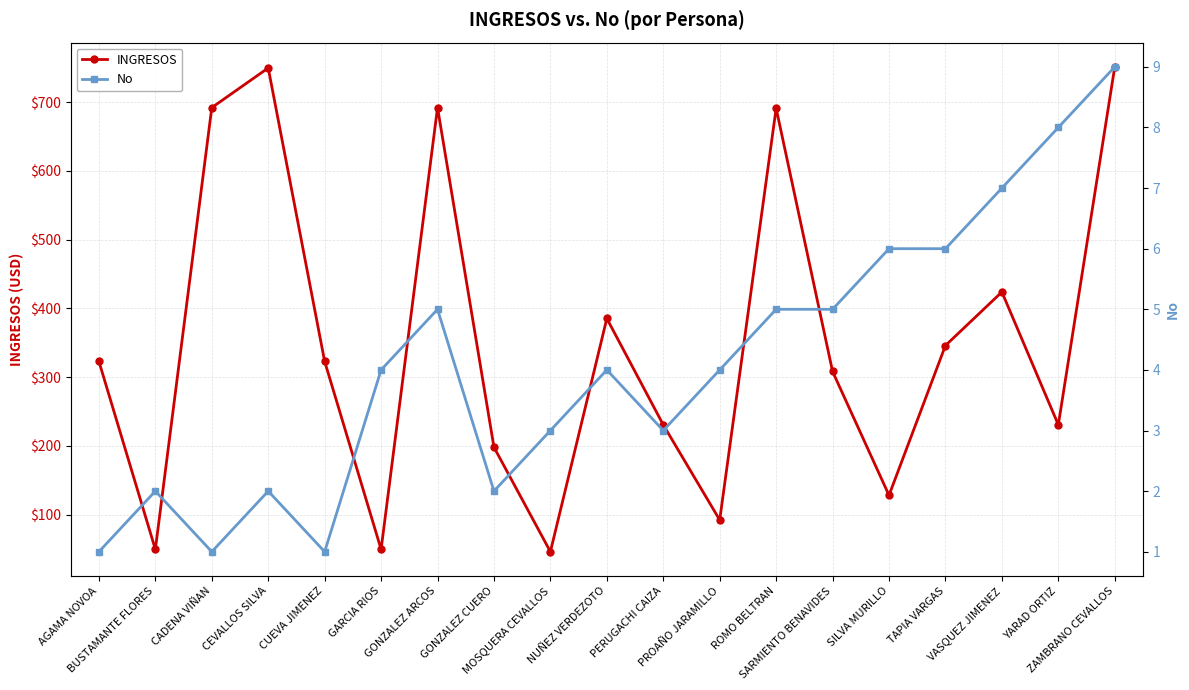

How many distinct data groups are displayed?

2